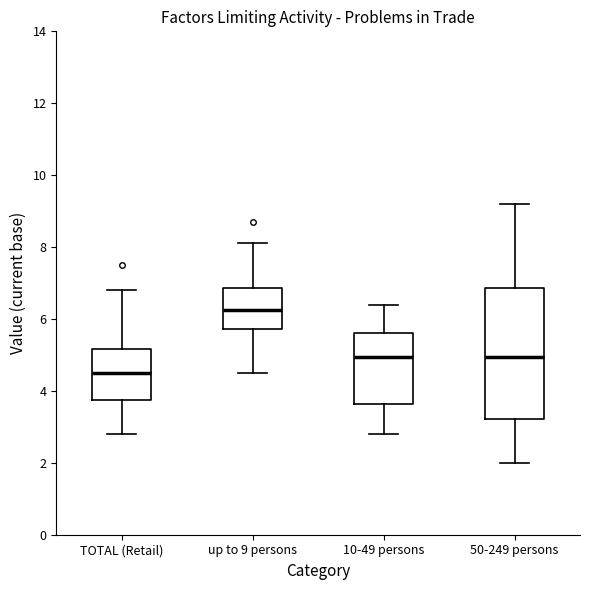

Where does the lower whisker of the box for TOTAL (Retail) end on the y-axis? The values are not printed on the chart, so give them approximately, as read against the axis.

2.8